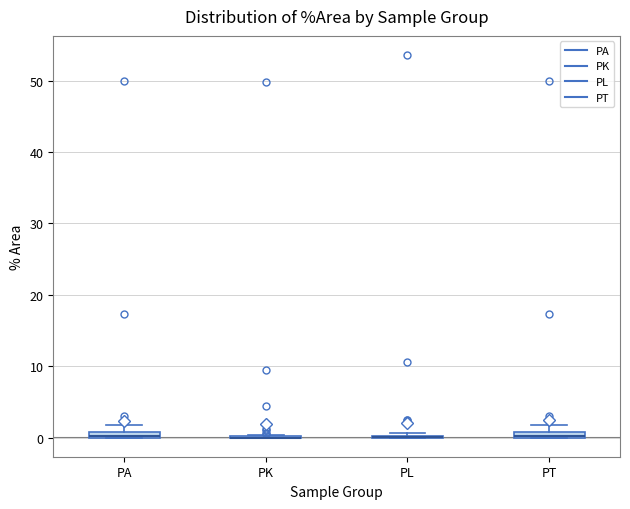

Where is the upper edge of the box for PA on the y-axis? The values are not printed on the chart, so give them approximately, as read against the axis.

1